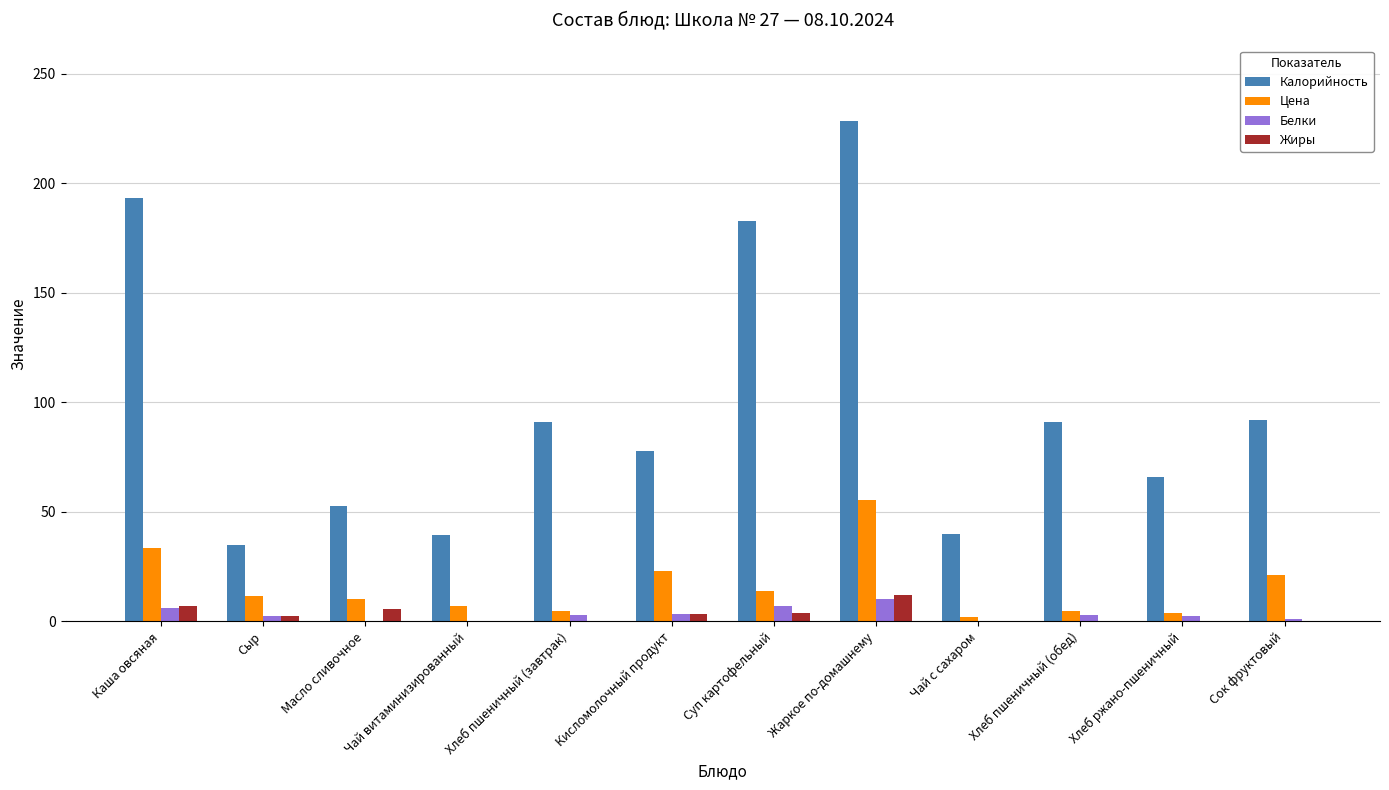

What is the spread (max minus min) of values at Сок фруктовый?

91.8